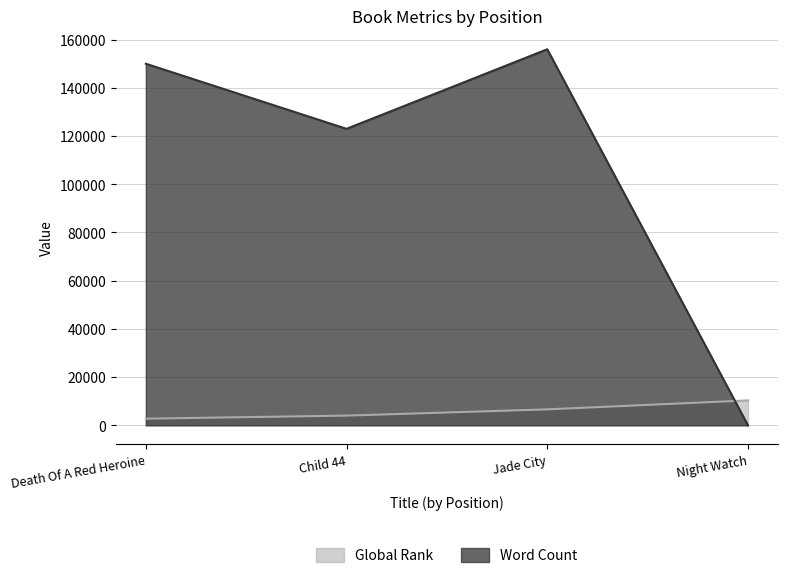

The value of Global Rank at Night Watch is 10336. True or false?

True